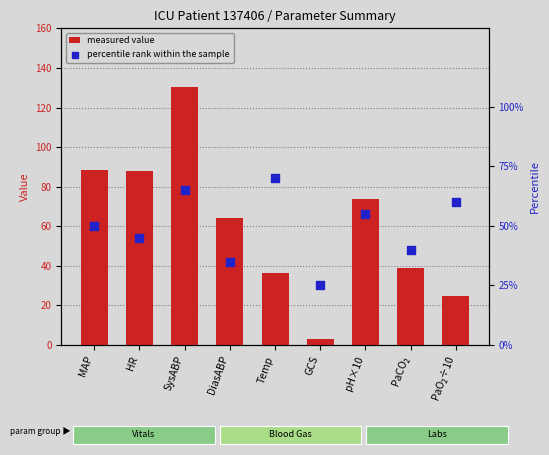

Is the value of measured value at SysABP greater than the value of percentile rank within the sample at PaCO₂?

Yes